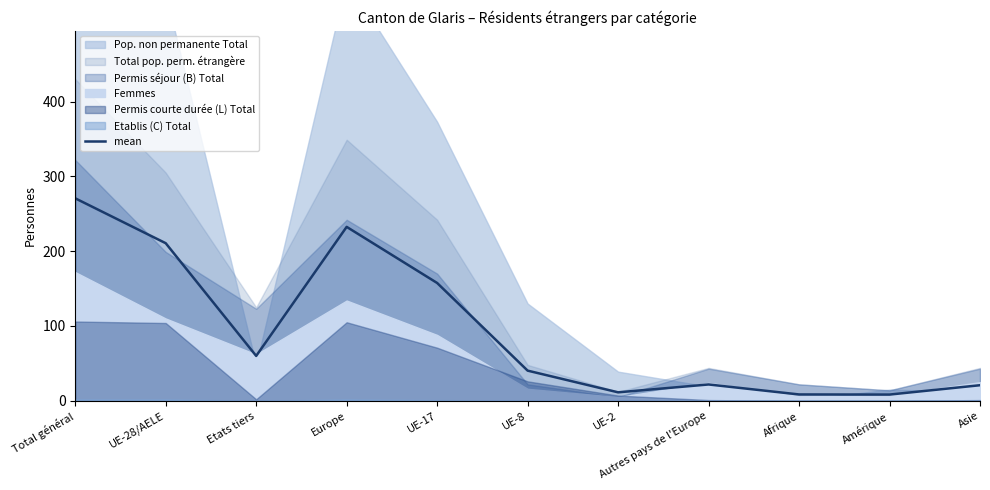

Is it true that the value at Amérique is 8.3?

True